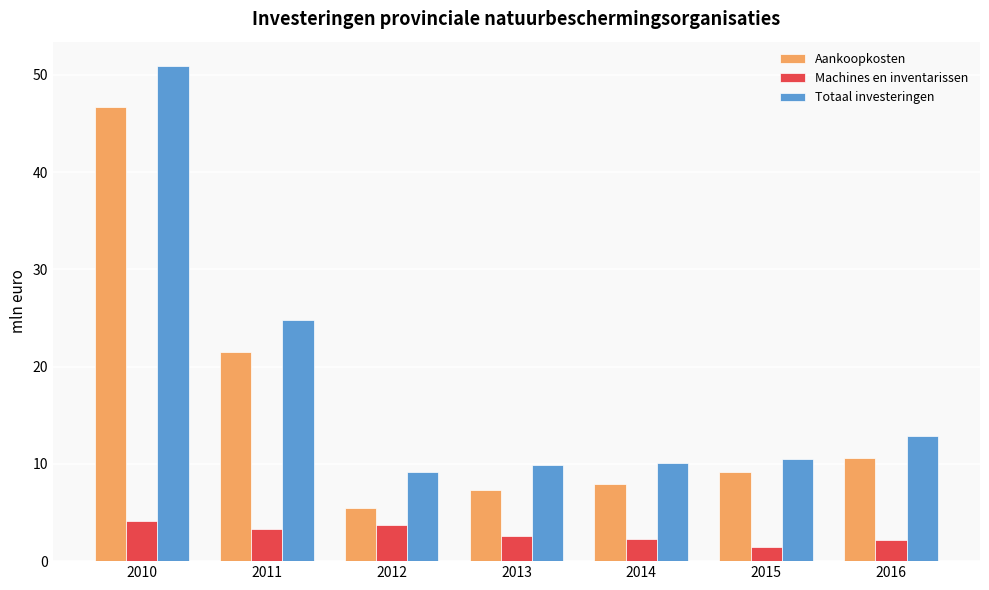

True or false: Machines en inventarissen has a value of 1.2 at 2012.

False